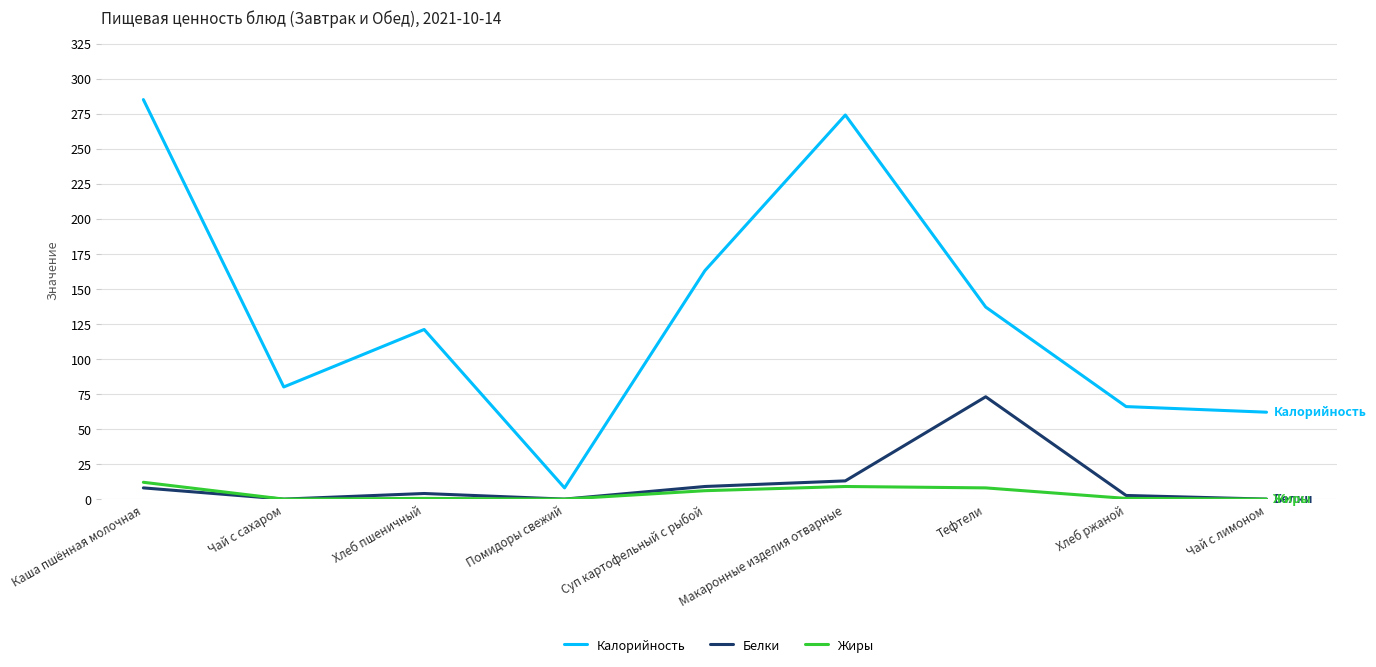

What is the sum of the Калорийность values at Хлеб пшеничный and Чай с лимоном?

183.0